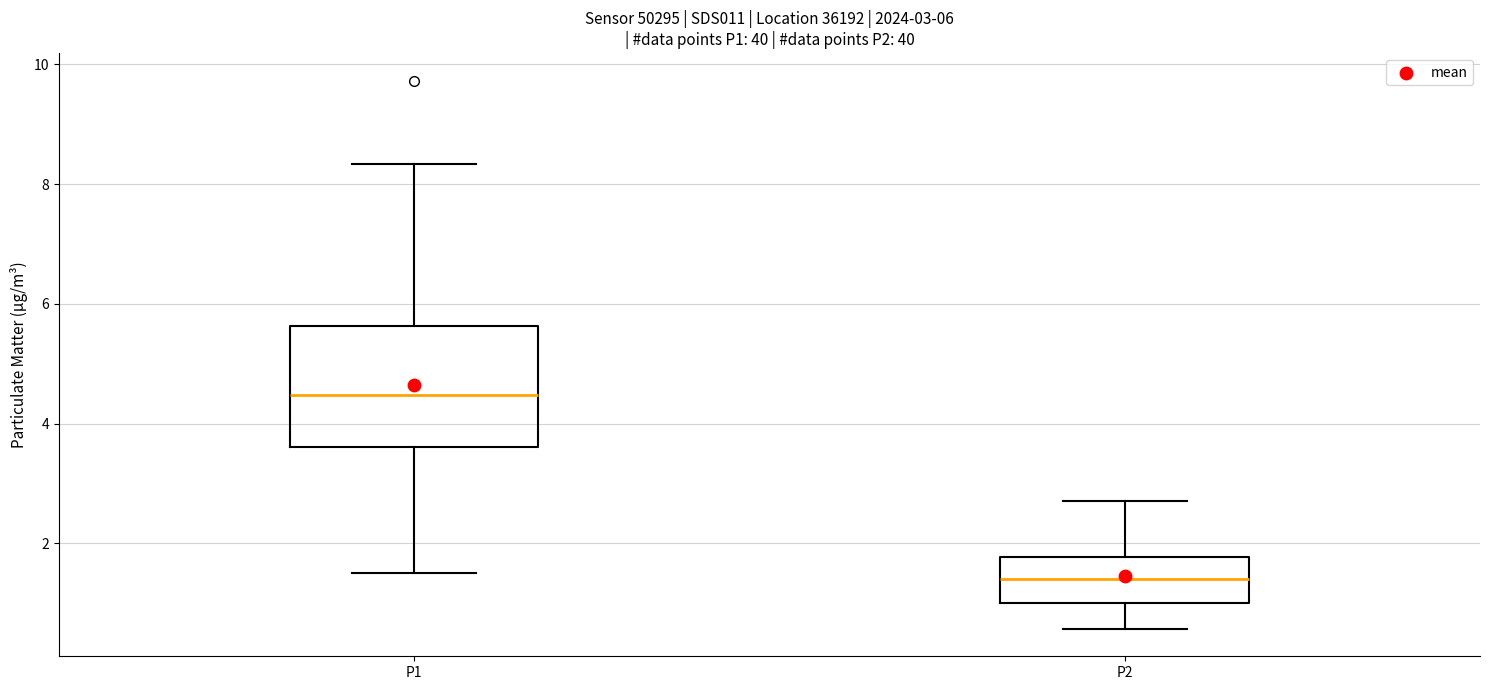

Which box is the tallest, from its lower edge to its upper edge?

P1